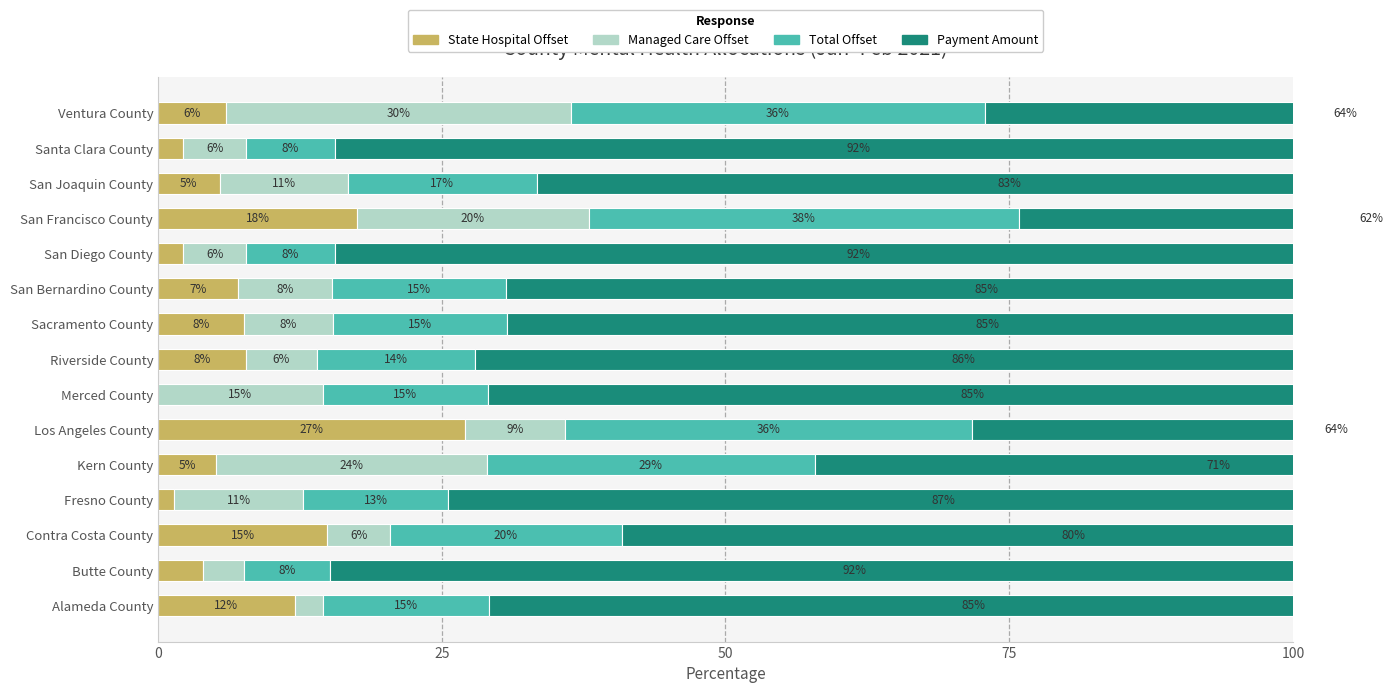

How many bars are there in total?

60